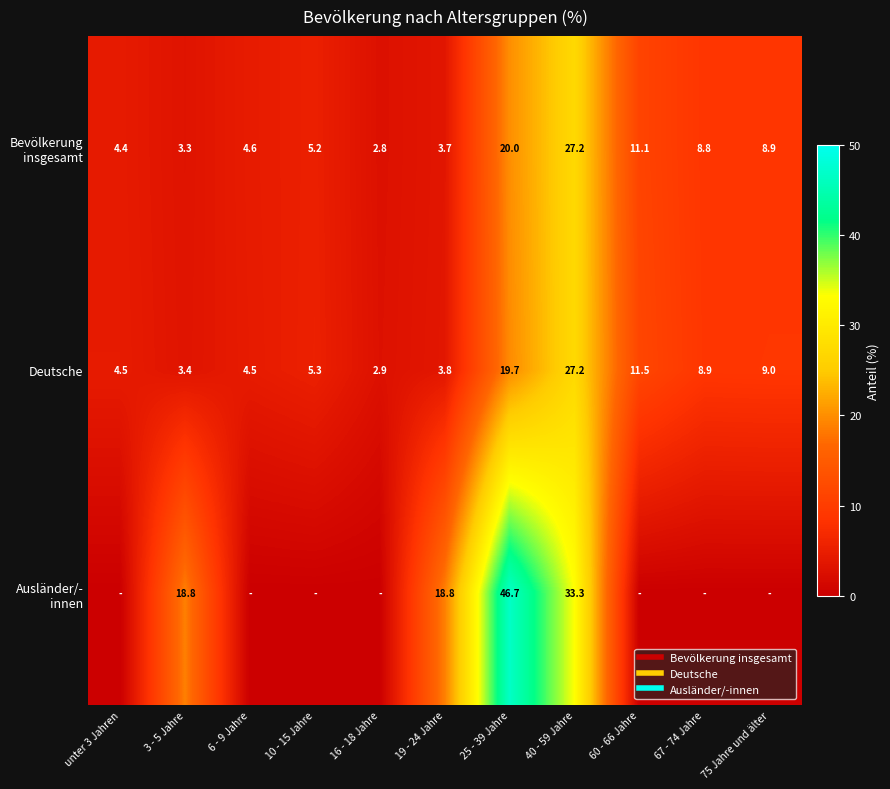

What is the lowest value of the Bevölkerung insgesamt series?

2.8